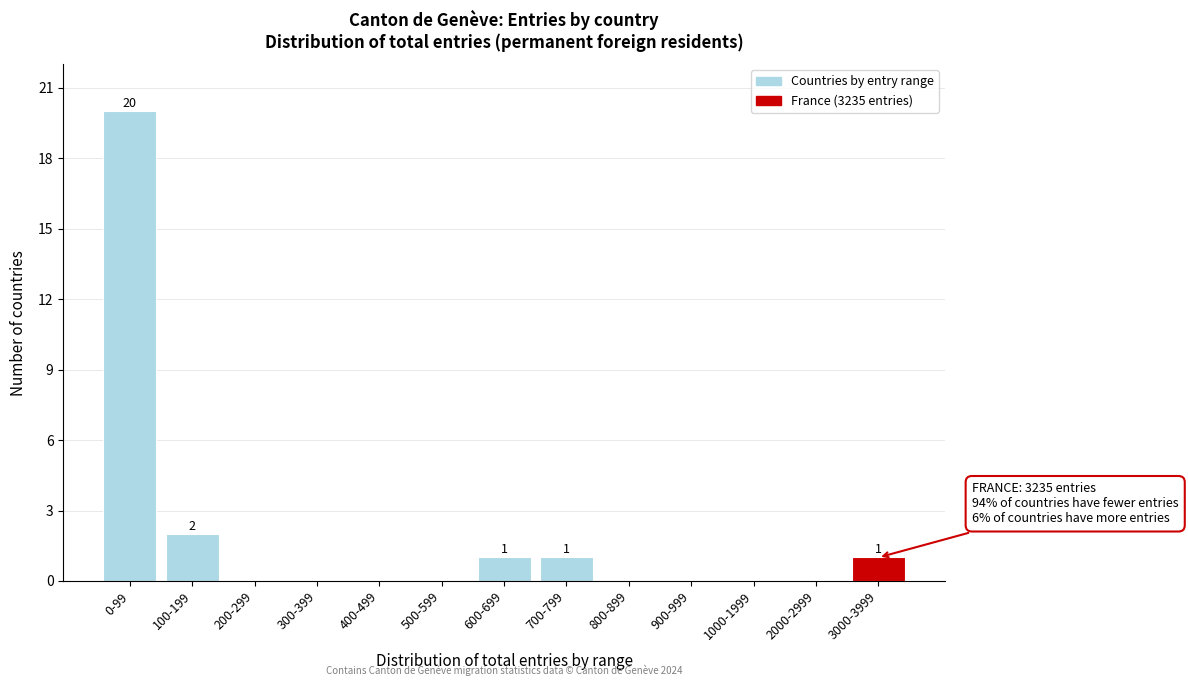

Reading left to right, transcribe all the data shown in this chart.

0-99=20	100-199=2	200-299=0	300-399=0	400-499=0	500-599=0	600-699=1	700-799=1	800-899=0	900-999=0	1000-1999=0	2000-2999=0	3000-3999=1